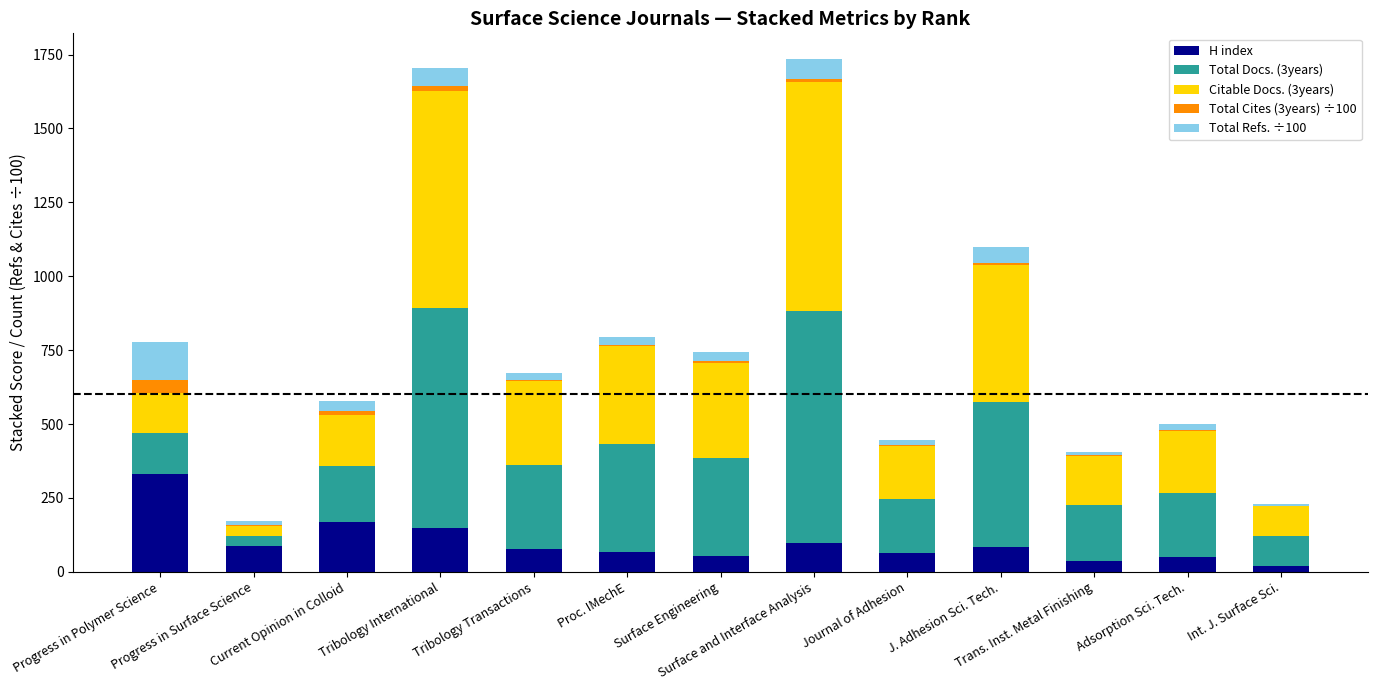

What is the maximum value for H index?

331.0